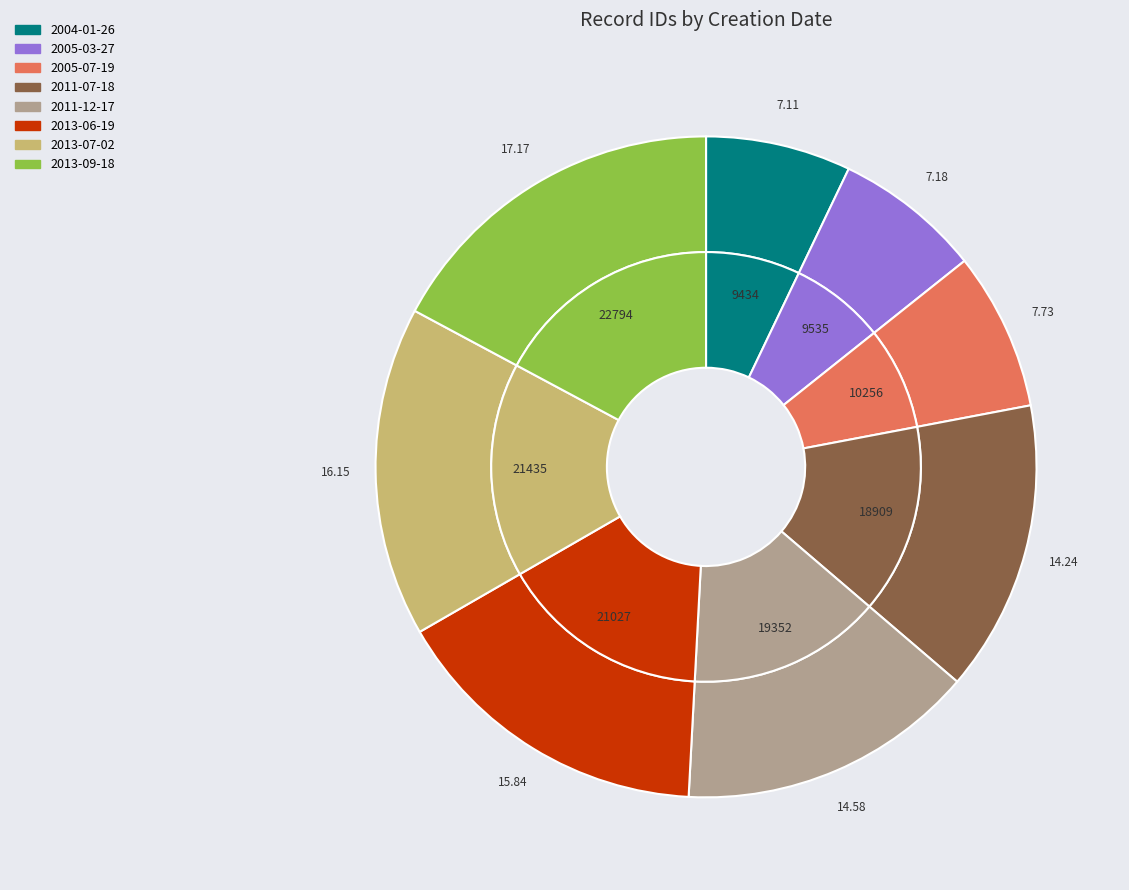

To the nearest percent, what is the average slice percentage?

12%